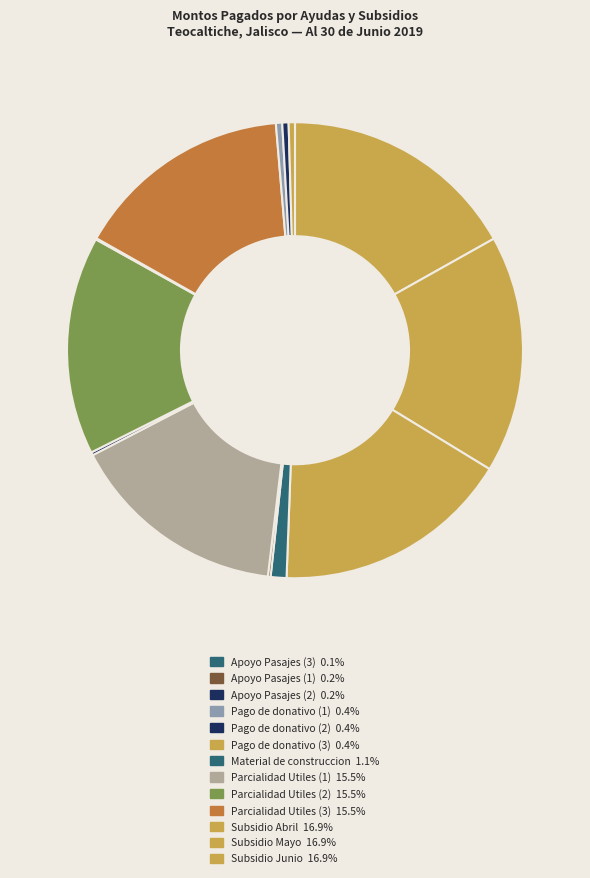

Is there a majority slice in this chart?

No